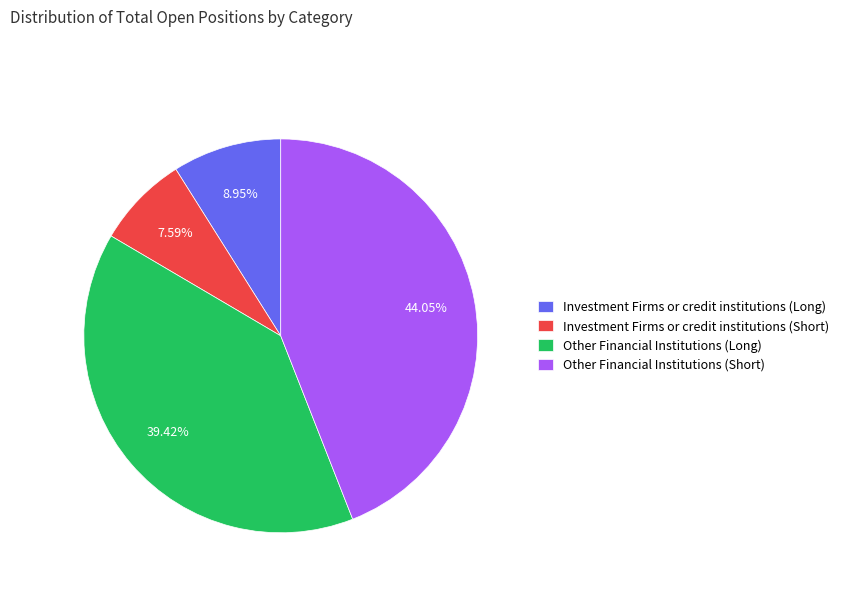

Is Investment Firms or credit institutions (Long) the majority of the pie?

No